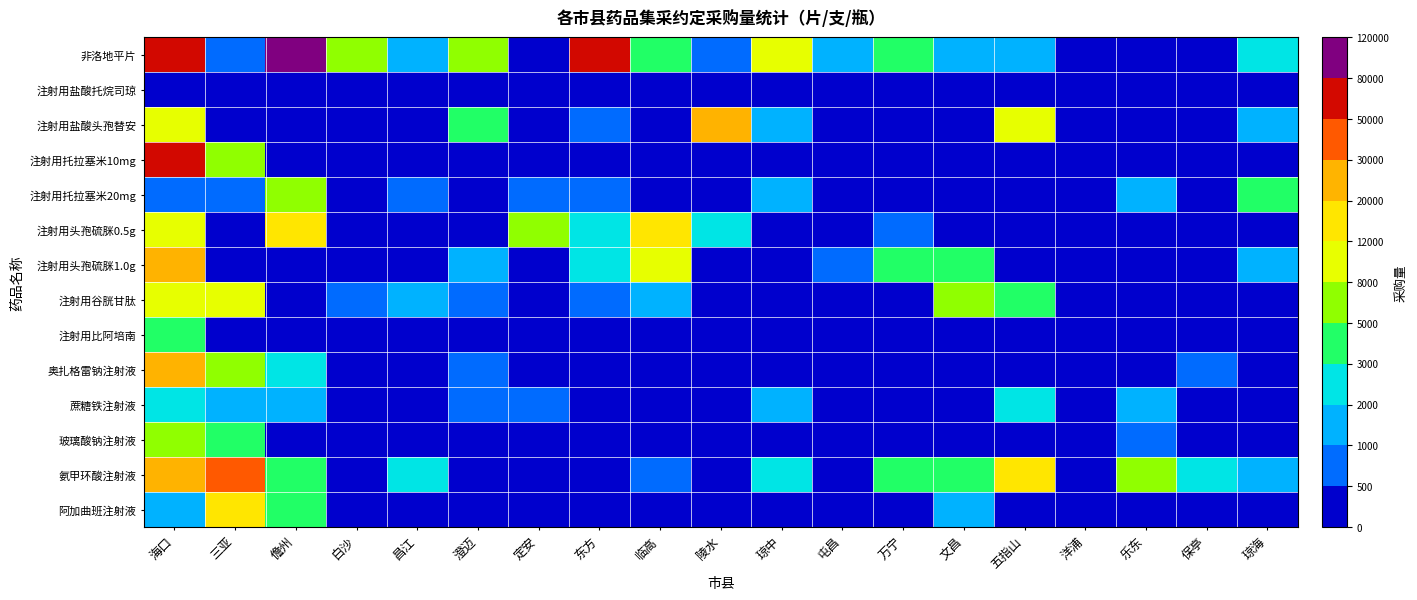

How many series are shown in this chart?

14